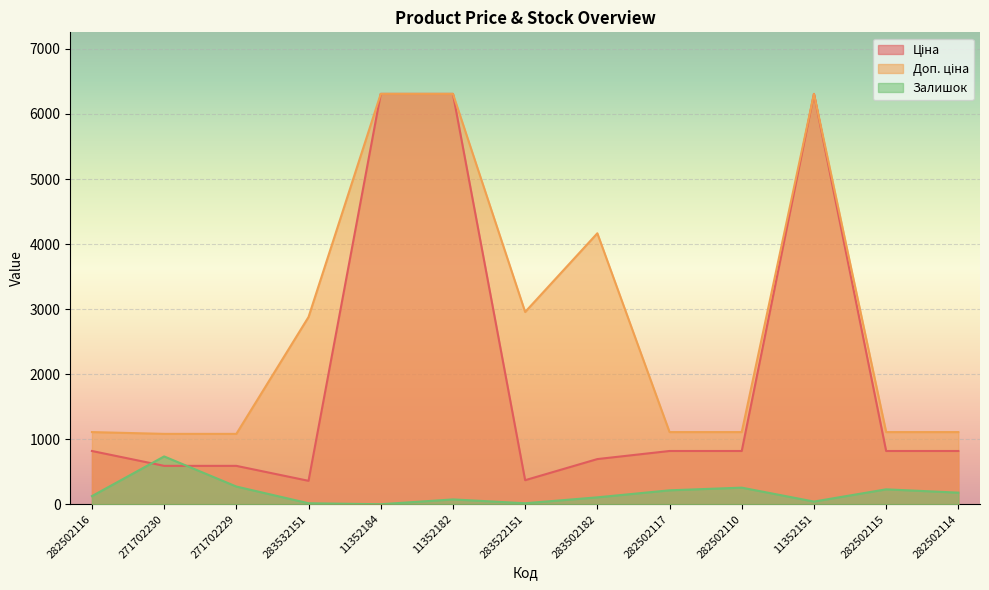

In Залишок, how many points are lower than both neighbors (excluding endpoints)?

3